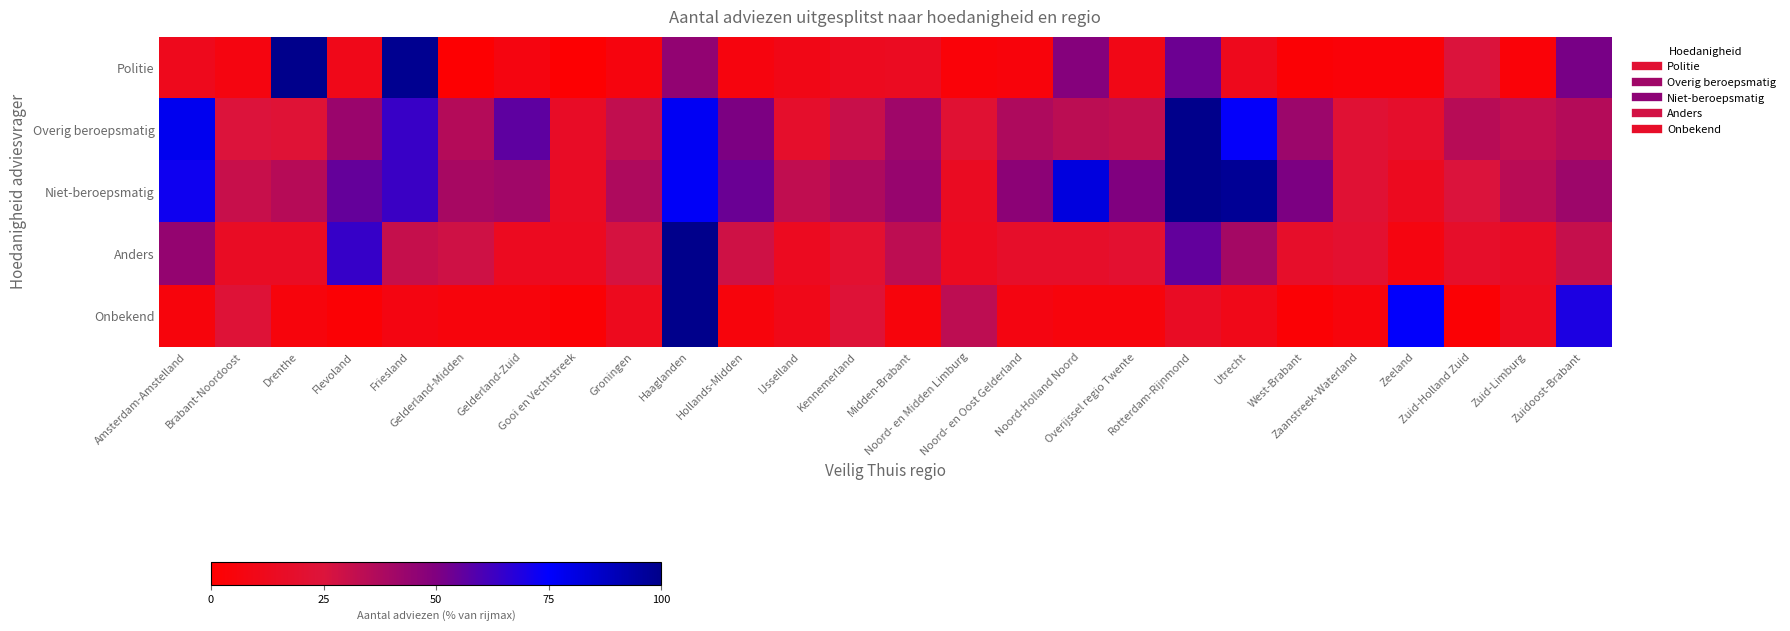

At which category is the sum across all series the highest?

Haaglanden